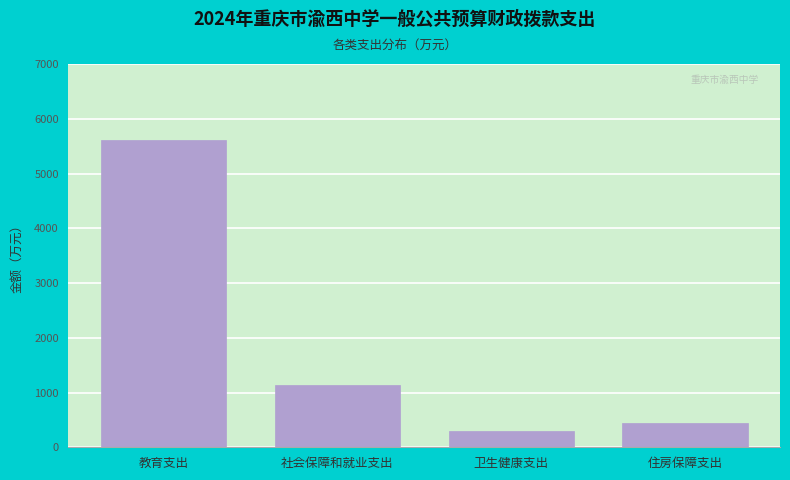

Reading left to right, transcribe all the data shown in this chart.

教育支出=5607.2	社会保障和就业支出=1130.2	卫生健康支出=296.8	住房保障支出=434.9